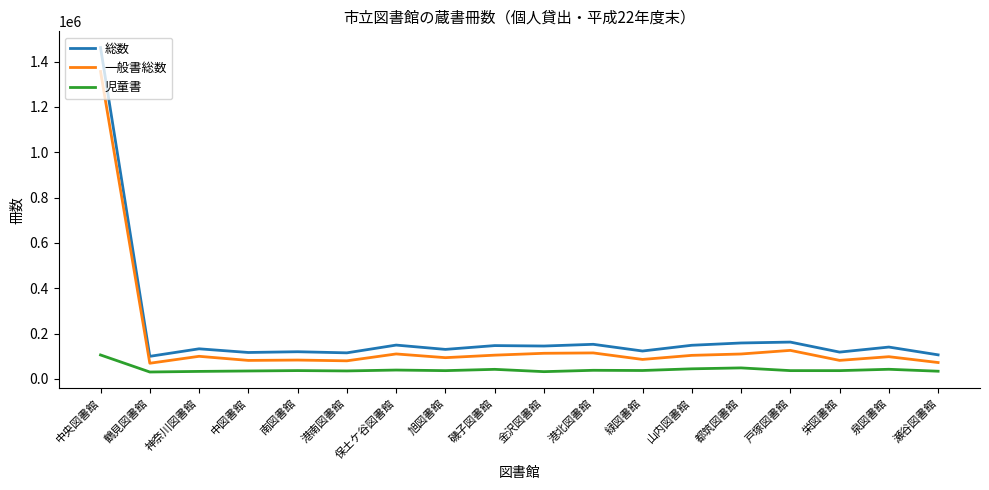

Which category has the highest value across all series?

中央図書館